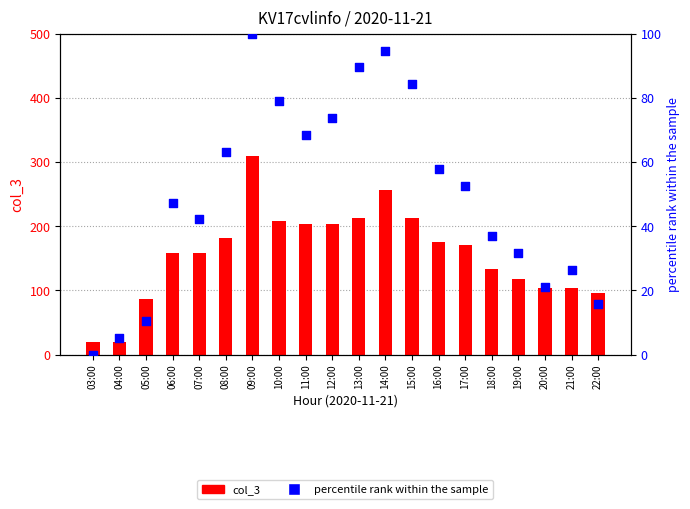

Which series has the largest total across all categories?

col_3